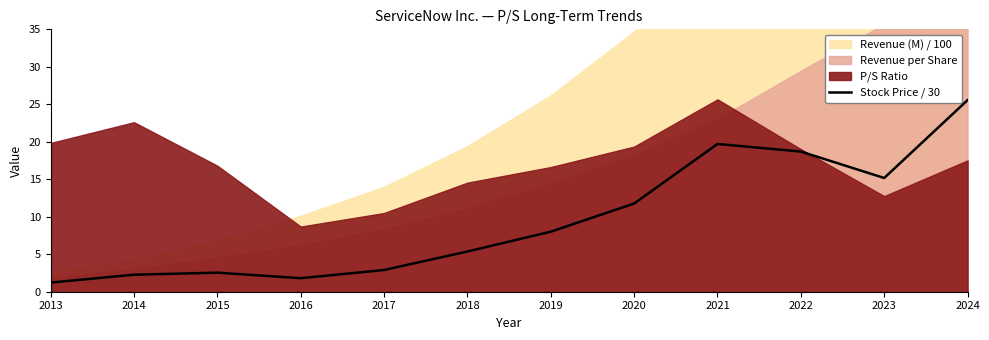

Where is the data nearest to the value 13?

2020